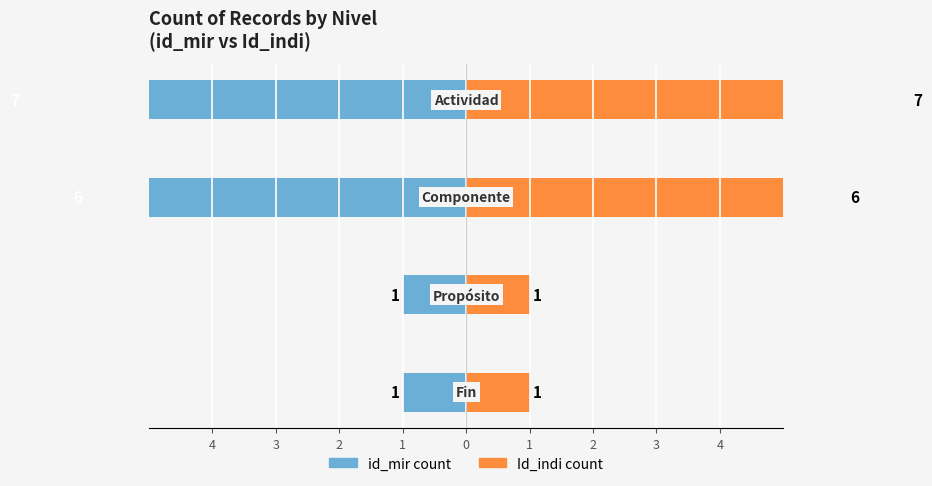

Between 4 and 1, which series saw the biggest shift?

id_mir count